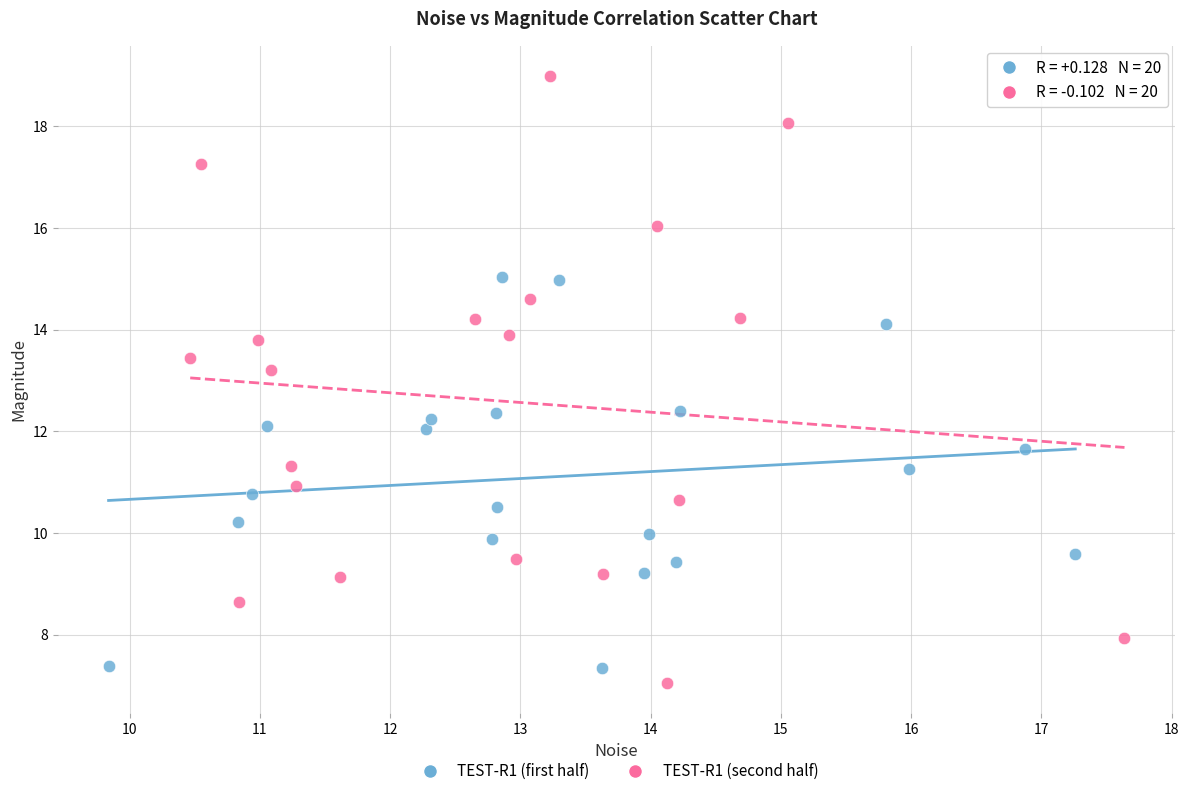

What are all the series names shown in the legend?

TEST-R1 (first half), TEST-R1 (second half)